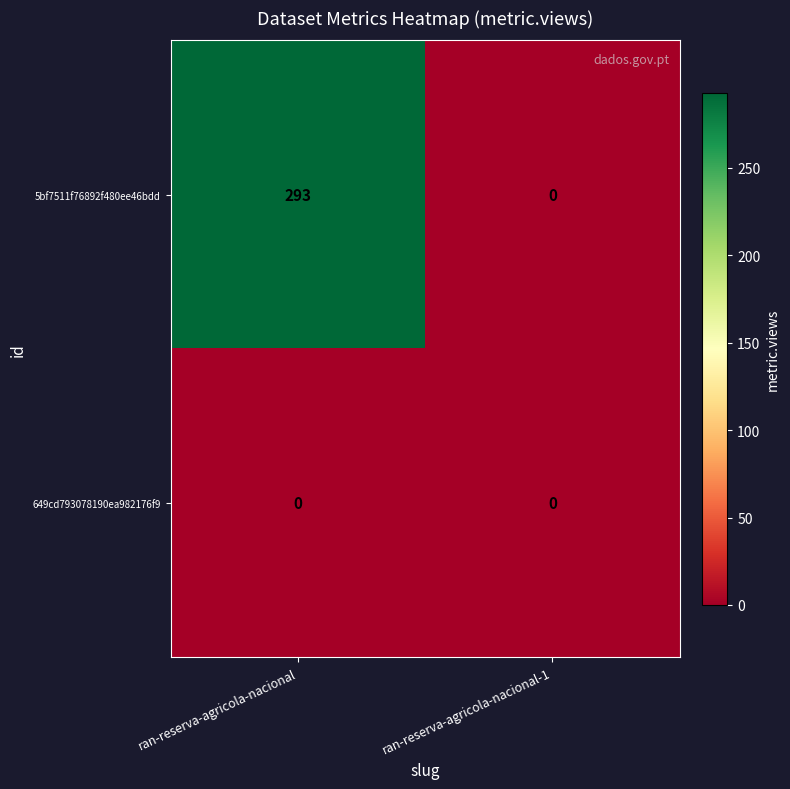

List the series in order of their overall mean, highest first.

5bf7511f76892f480ee46bdd, 649cd793078190ea982176f9